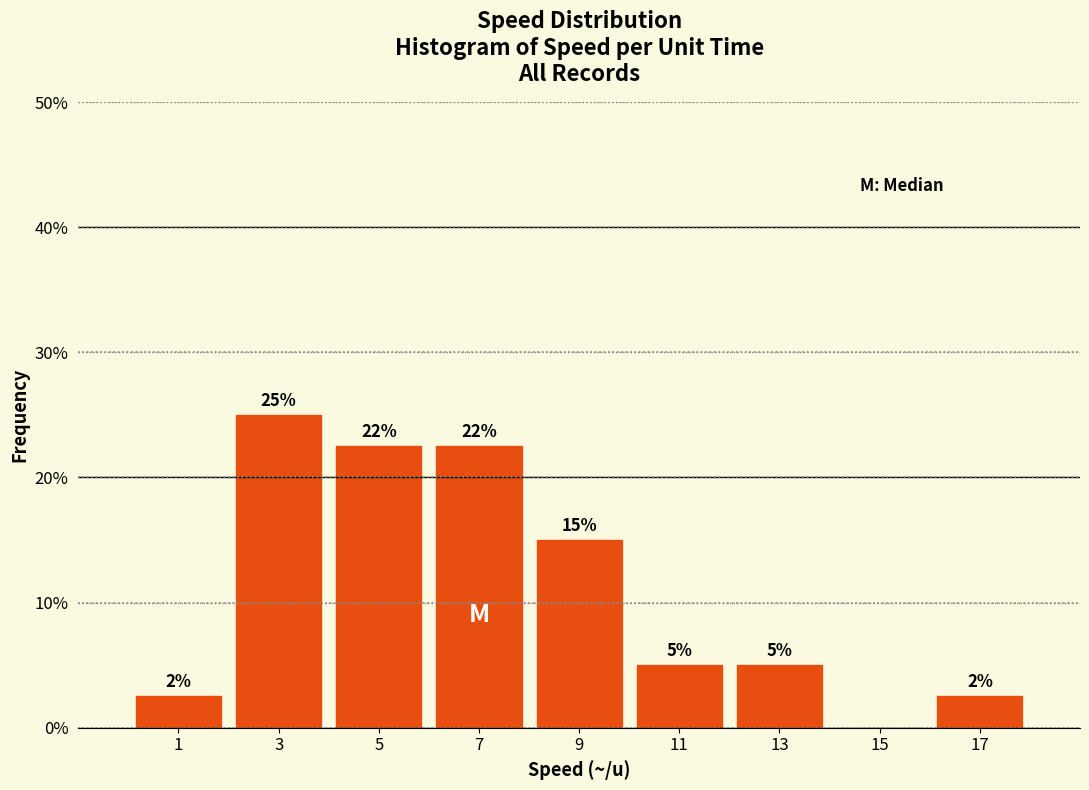

Over which range of the x-axis is the bar tallest?

2 to 4